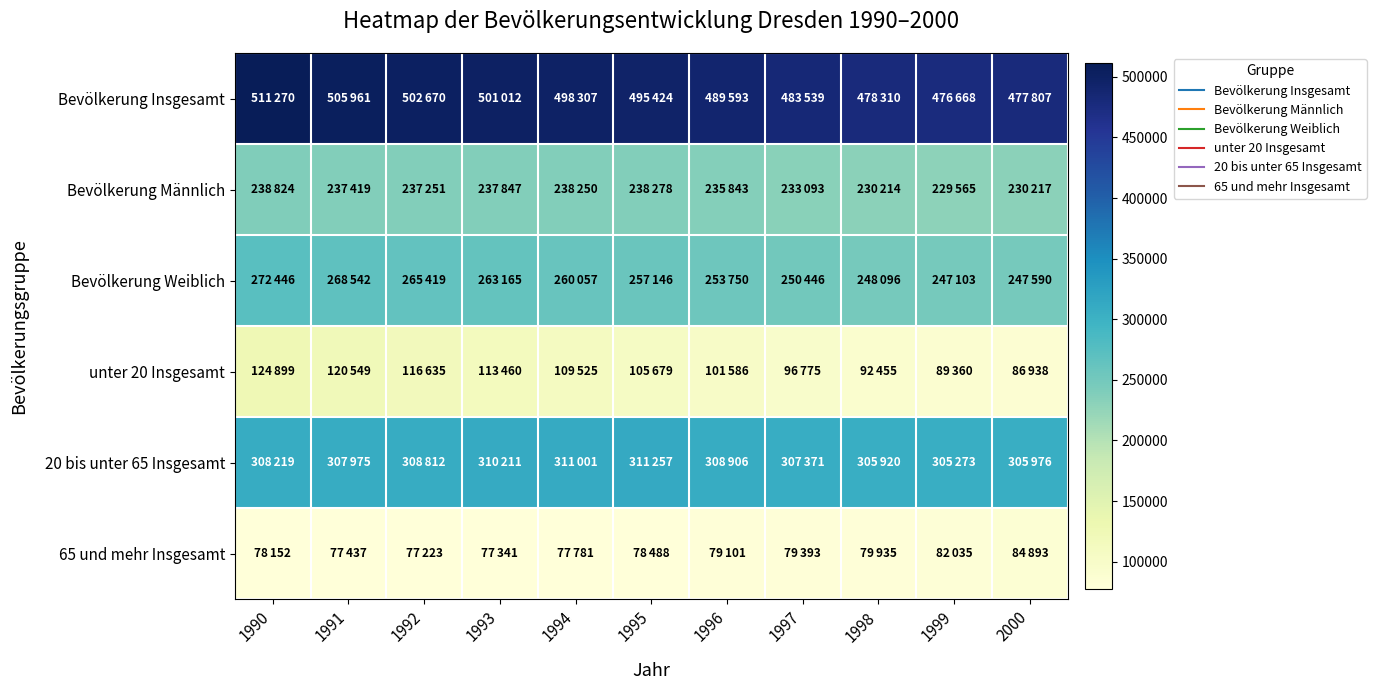

What is the total value across all series at 1991?

1517883